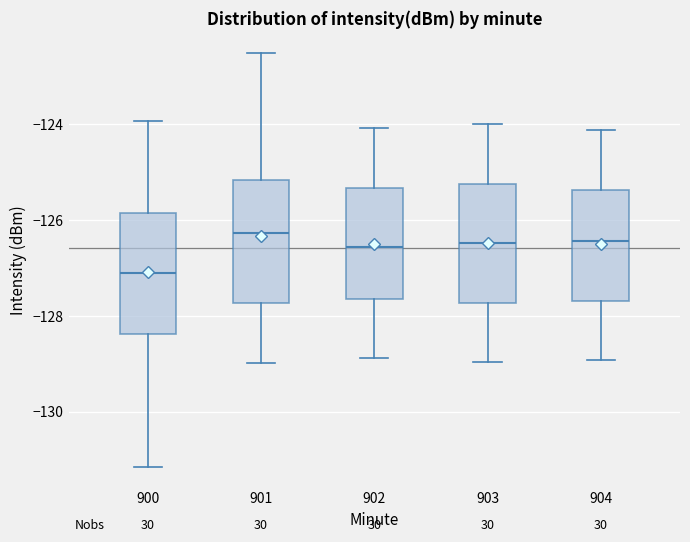

Where does the lower whisker of the box at x = 901 end on the y-axis? The values are not printed on the chart, so give them approximately, as read against the axis.

-129.0